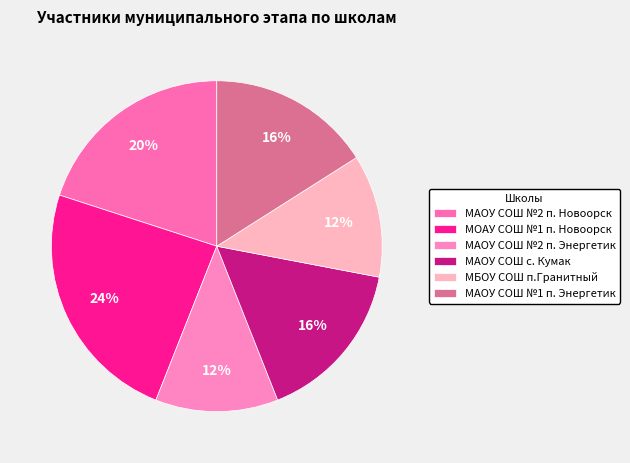

How many segments does this pie chart have?

6